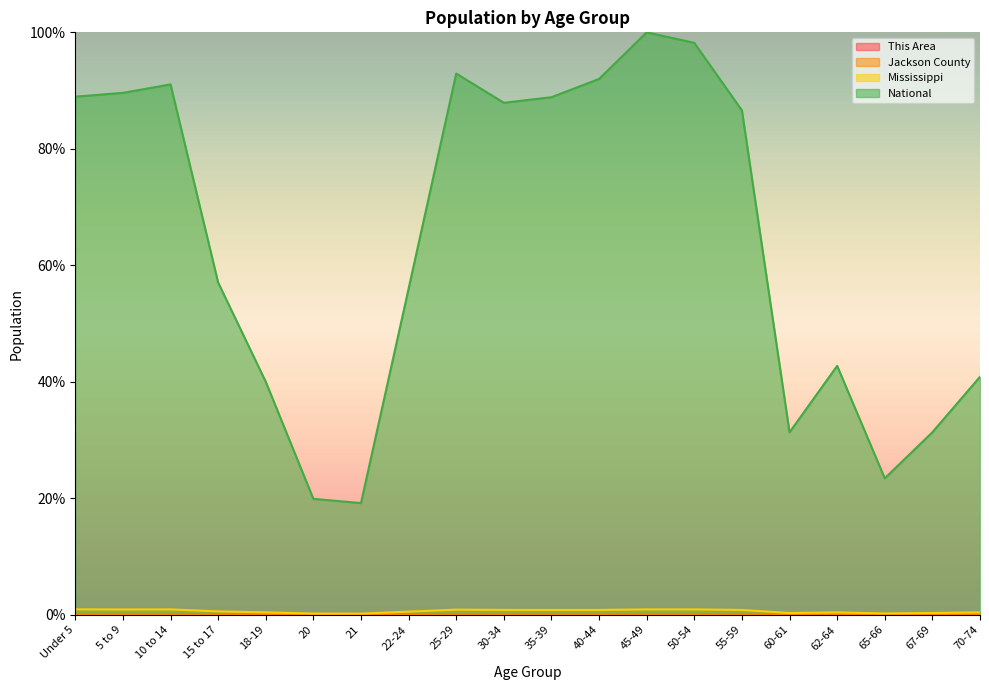

The This Area series shows 0.0 at 65-66. True or false?

False